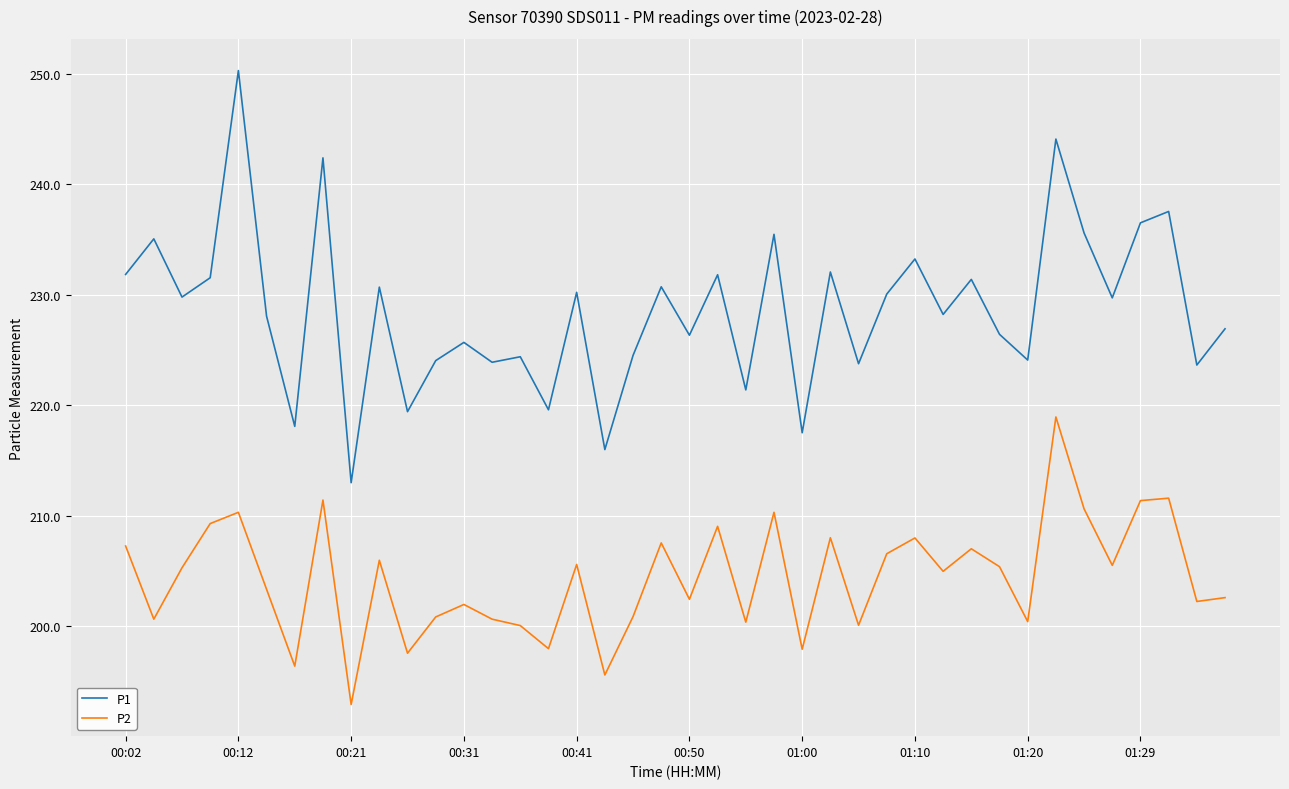

Rank the series by their average value, from lowest to highest.

P2, P1